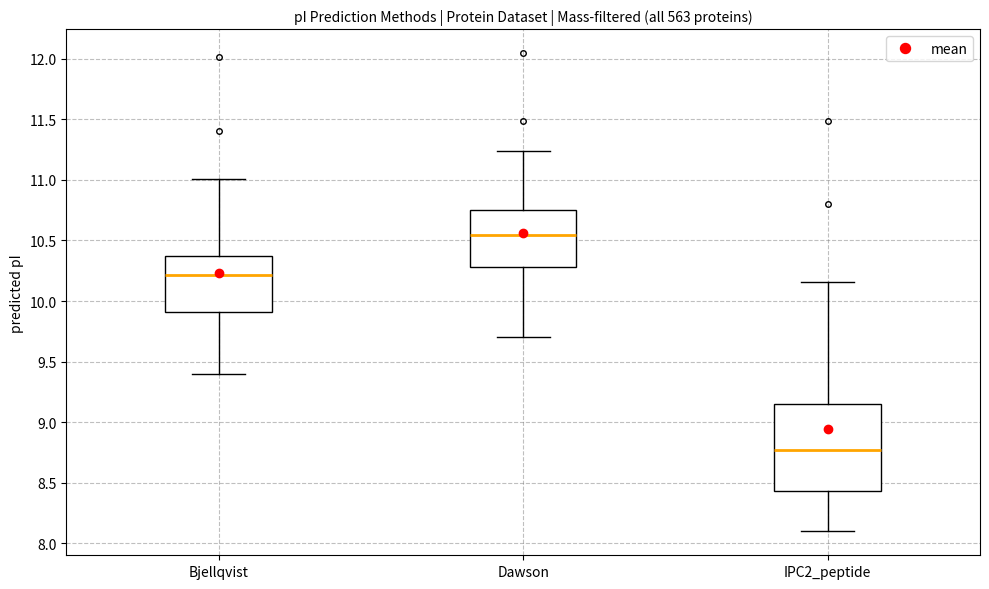

Reading left to right, transcribe this box plot: for each box, give where its median line is, the range the box spans, and where its two whiskers end, as read against the y-axis. The values are not printed on the chart, so give them approximately, as read against the axis.

Bjellqvist: median 10.20, box 9.90 to 10.35, whiskers 9.40 to 11.00
Dawson: median 10.55, box 10.30 to 10.75, whiskers 9.70 to 11.25
IPC2_peptide: median 8.75, box 8.45 to 9.15, whiskers 8.10 to 10.15